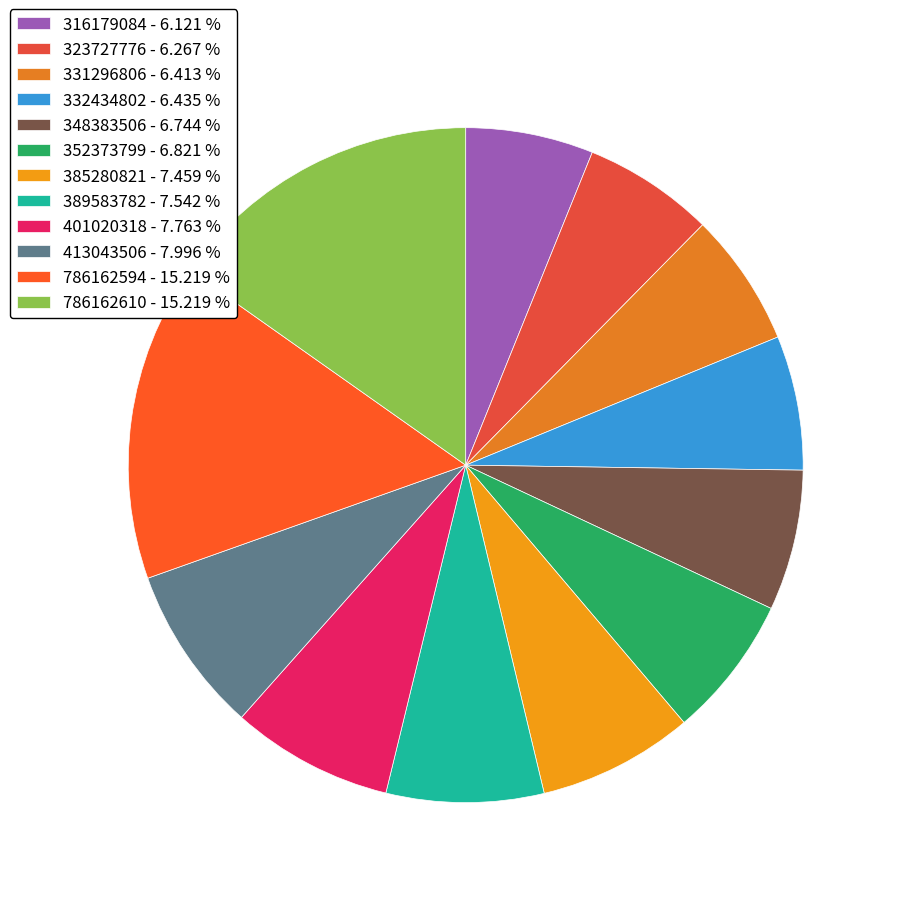

The 385280821 slice represents 1% of the pie. True or false?

False